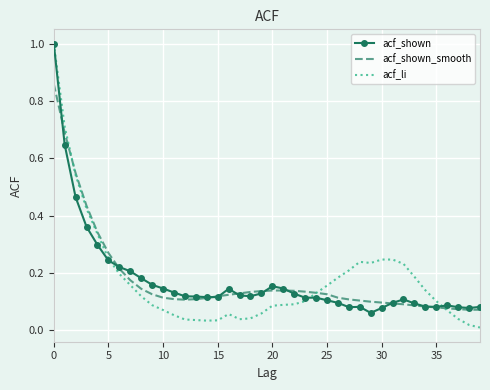

What is the maximum value shown in the chart?

1.0